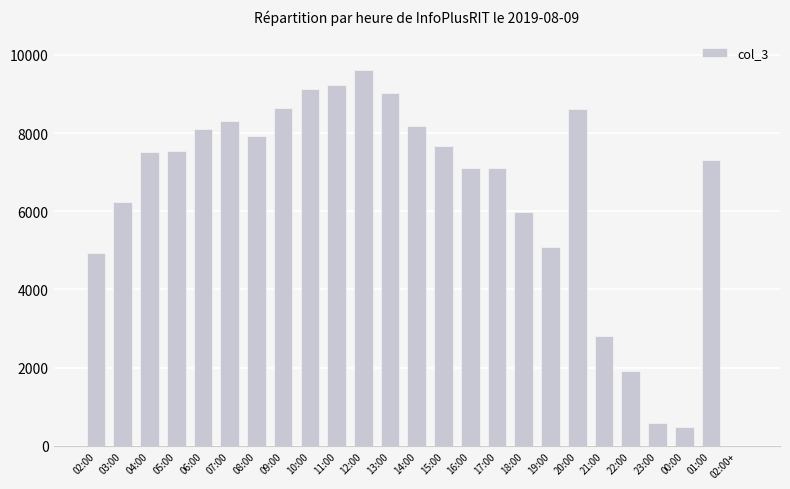

What is the maximum value shown in the chart?

9616